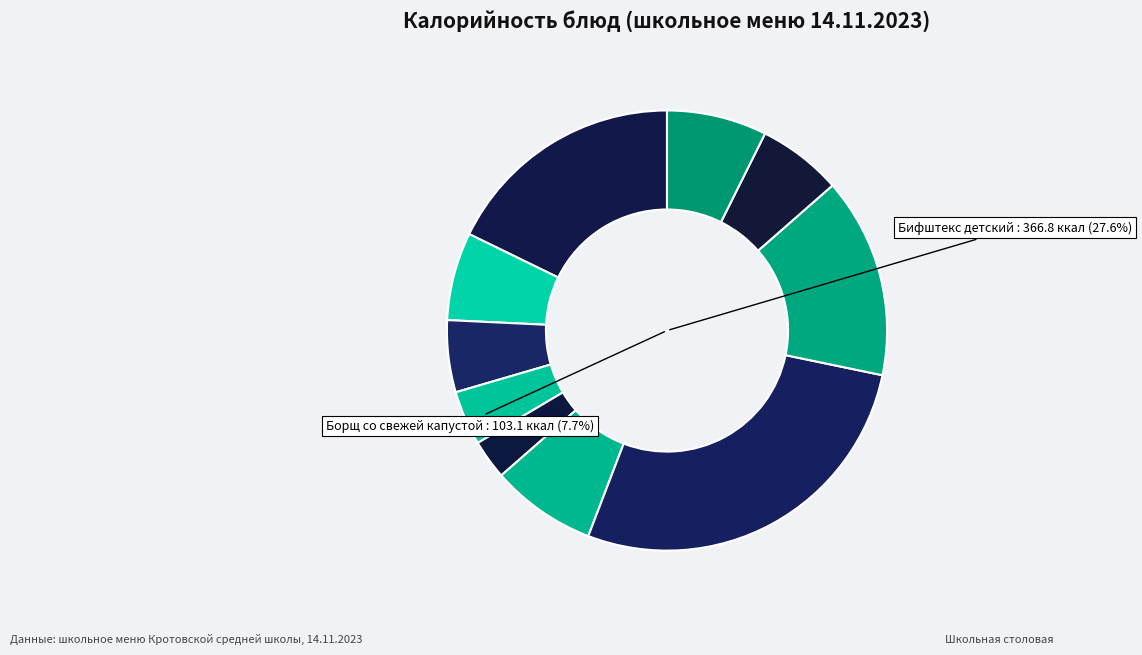

Is it true that Хлеб ржано-пшеничный is 17% of the pie?

False